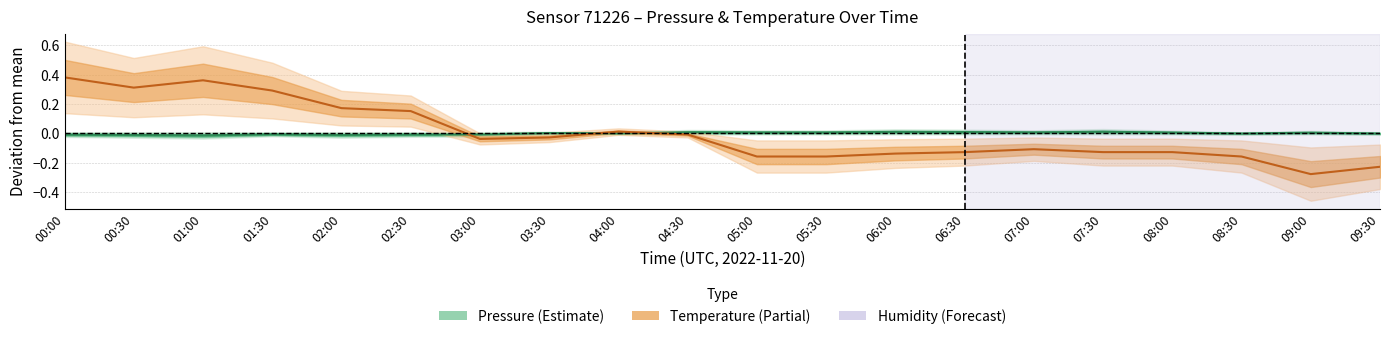

Where is the first local maximum for temperature?

01:00